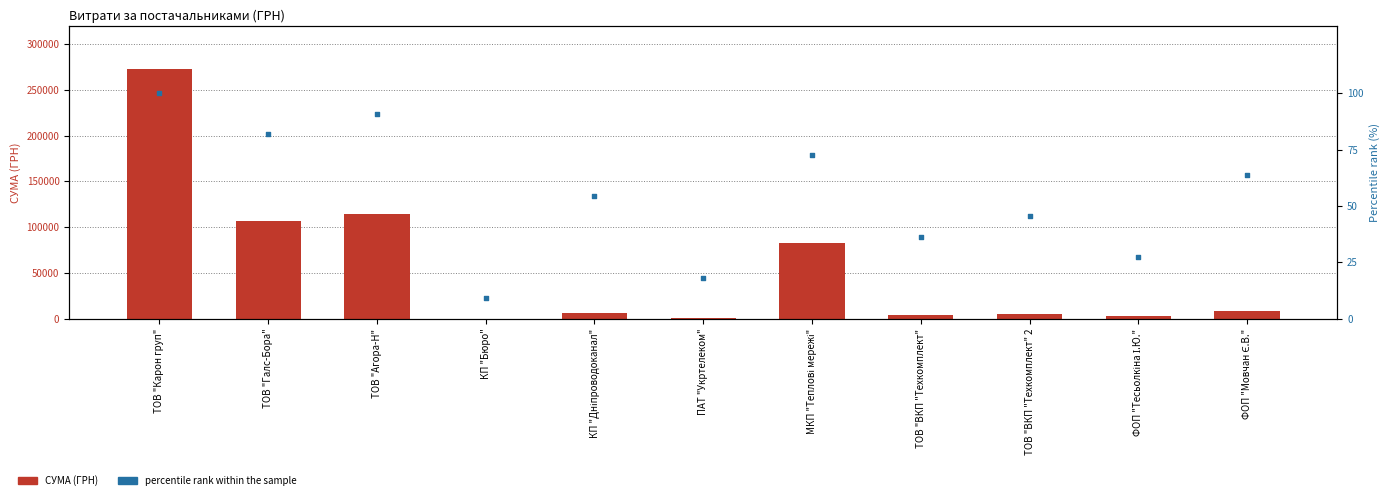

Which series contains the lowest Y value?

percentile rank within the sample